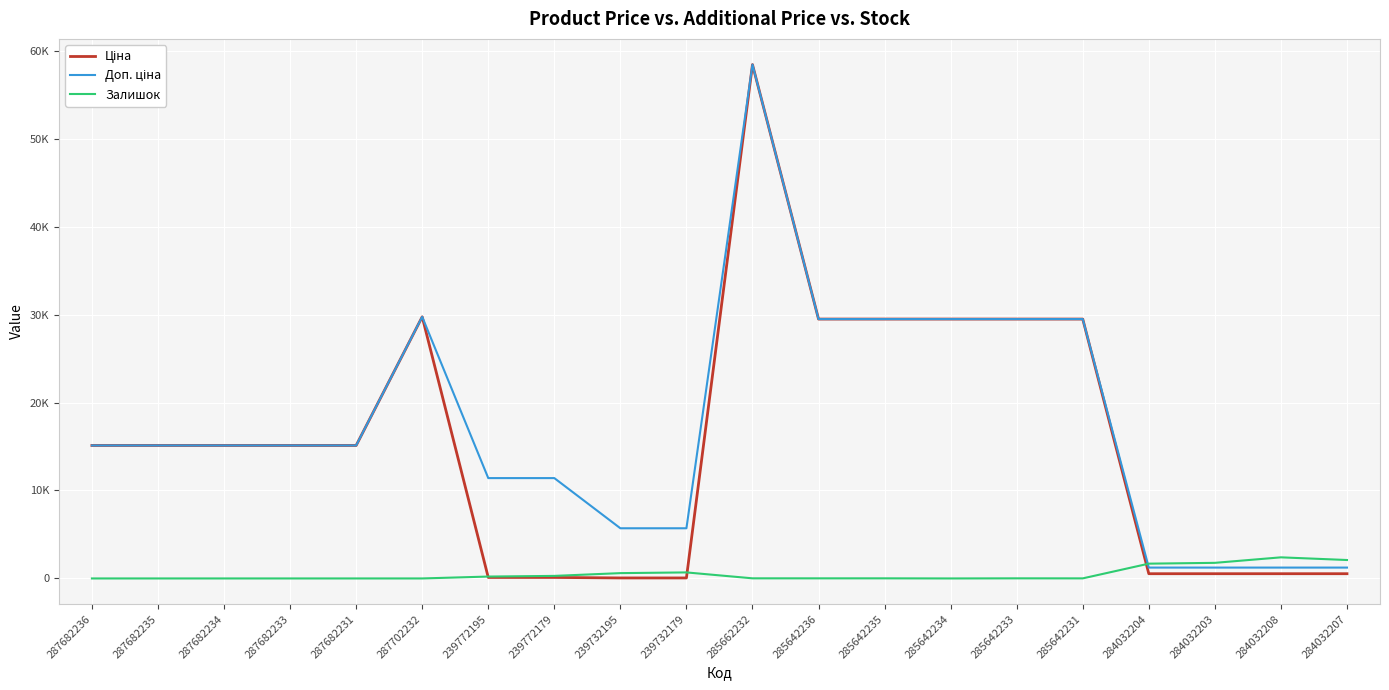

Does the chart have visible grid lines?

Yes